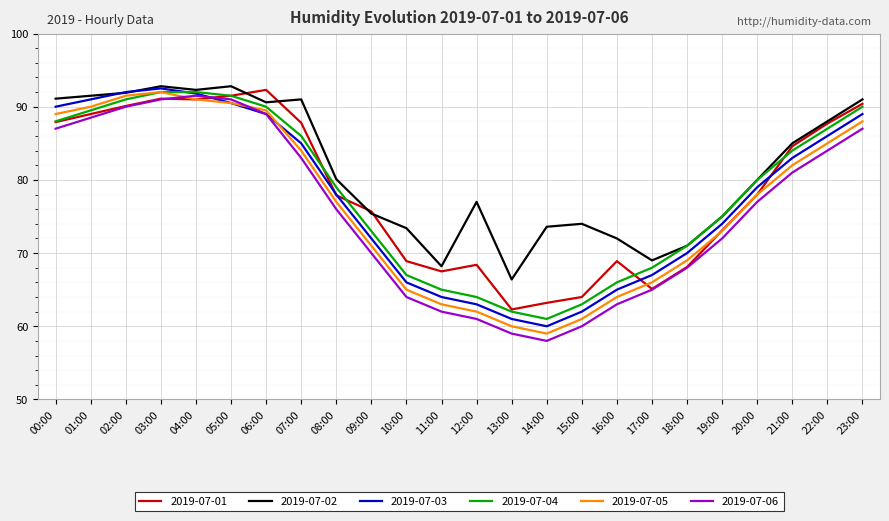

True or false: 2019-07-04 and 2019-07-06 cross at least once.

False